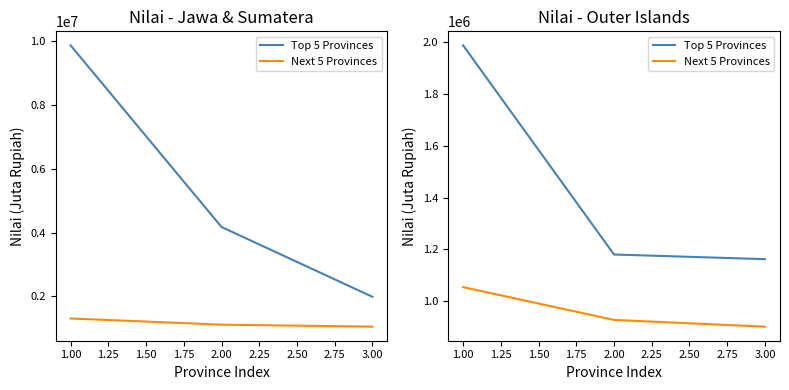

How many categories are shown in the chart?

3